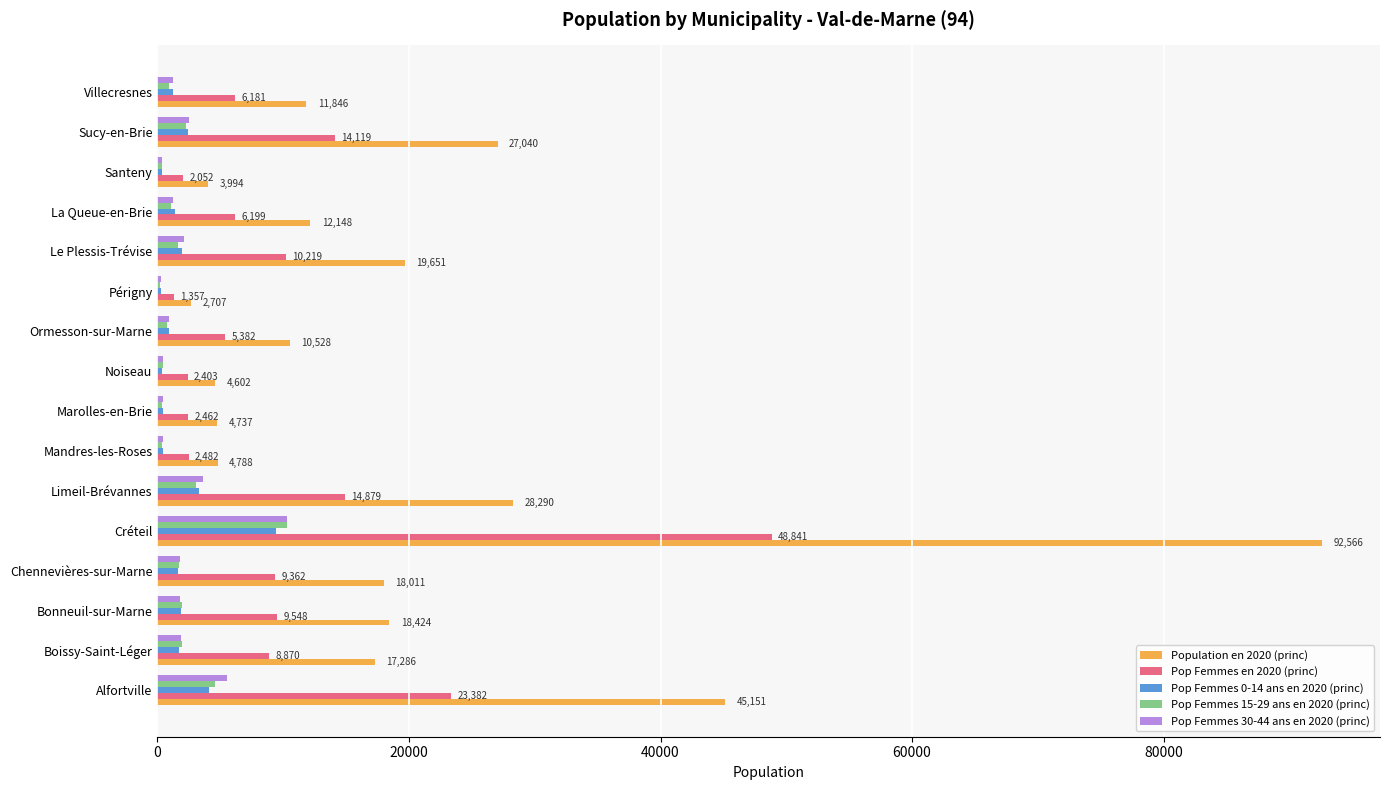

At which category is the sum across all series the highest?

Créteil